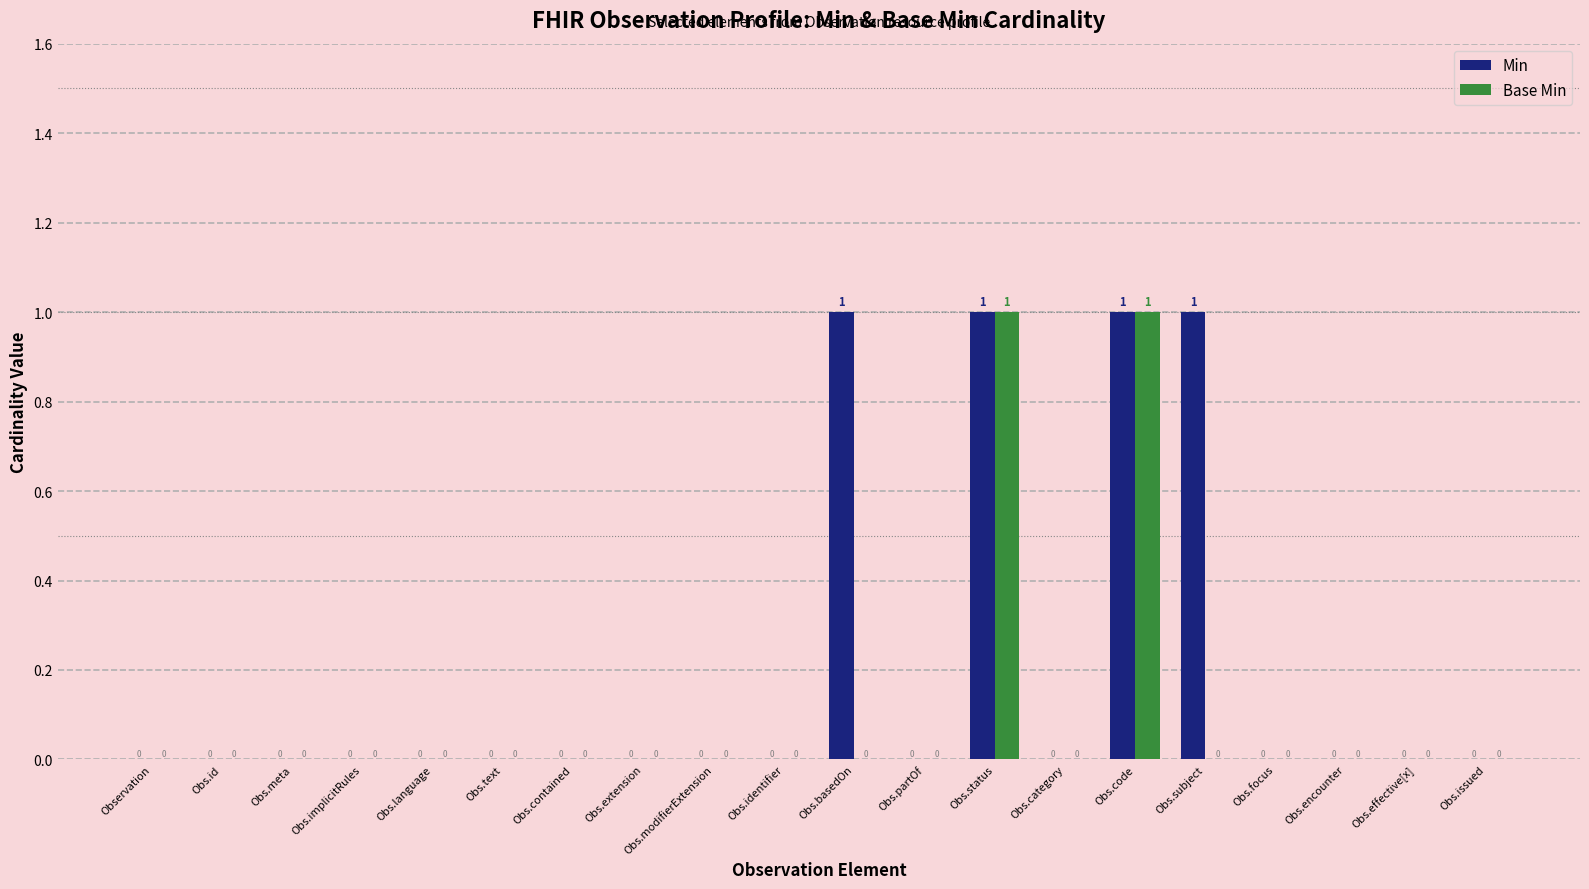

What are all the series names shown in the legend?

Min, Base Min